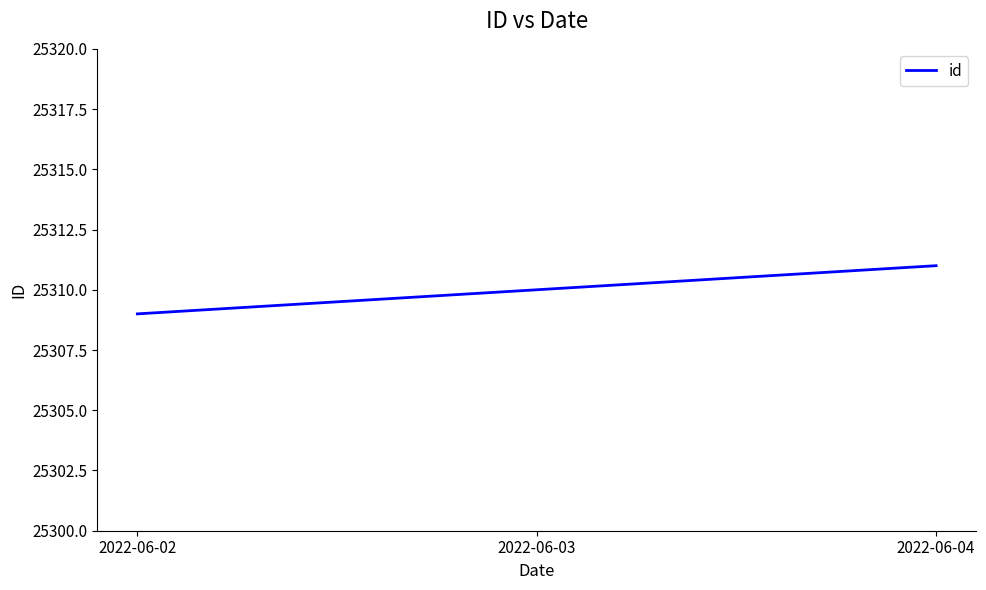

What is the sum of all values?

75930